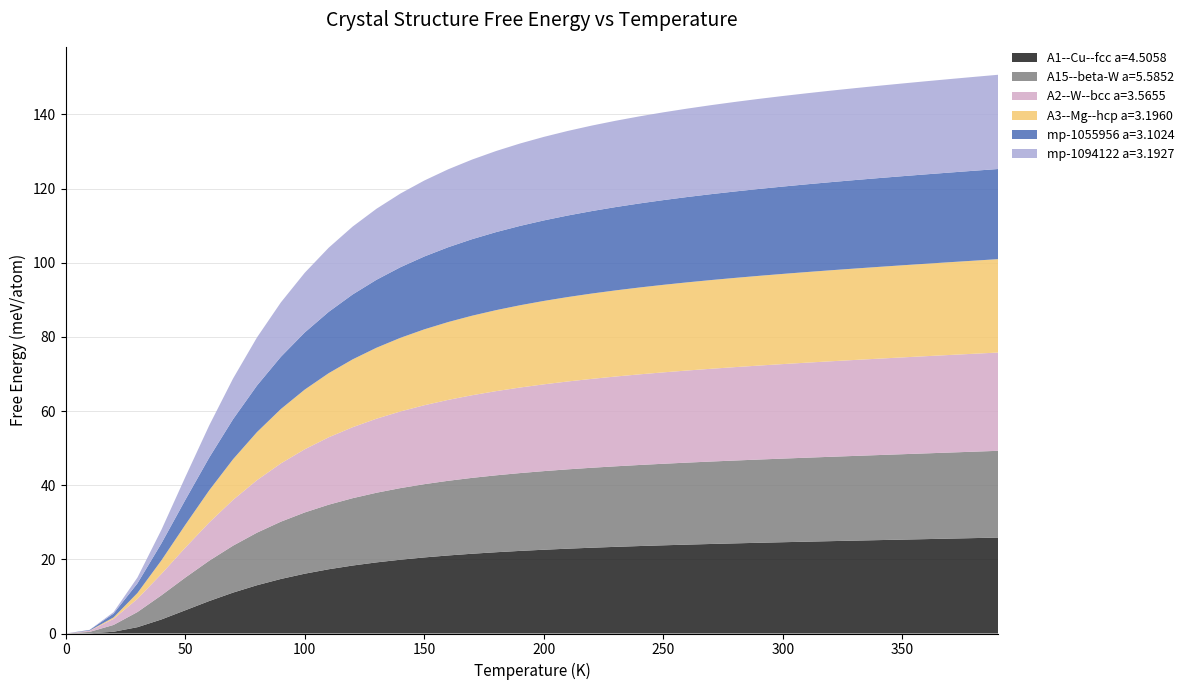

Reading left to right, what are all the values shown in this chart?

A1--Cu--fcc a=4.5058: 0.0	0.1	0.5	1.7	3.8	6.3	8.8	11.0	13.0	14.7	16.1	17.3	18.3	19.2	19.9	20.5	21.1	21.5	21.9	22.3	22.6	22.9	23.1	23.4	23.6	23.8	24.0	24.2	24.3	24.5	24.6	24.8	24.9	25.1	25.2	25.3	25.5	25.6	25.7	25.9
A15--beta-W a=5.5852: 0.0	0.4	1.8	4.1	6.5	8.8	10.9	12.7	14.2	15.5	16.5	17.4	18.2	18.8	19.3	19.8	20.1	20.5	20.7	21.0	21.2	21.4	21.6	21.7	21.9	22.0	22.1	22.2	22.3	22.5	22.6	22.7	22.8	22.8	22.9	23.0	23.1	23.2	23.3	23.4
A2--W--bcc a=3.5655: 0.0	0.3	1.6	3.6	5.8	8.1	10.3	12.4	14.2	15.7	17.0	18.2	19.1	20.0	20.7	21.3	21.8	22.3	22.7	23.1	23.4	23.7	24.0	24.2	24.4	24.7	24.8	25.0	25.2	25.3	25.5	25.6	25.8	25.9	26.0	26.1	26.2	26.3	26.4	26.5
A3--Mg--hcp a=3.1960: 0.0	0.0	0.4	1.6	3.7	6.2	8.7	11.0	13.0	14.7	16.1	17.3	18.3	19.1	19.9	20.5	21.0	21.5	21.8	22.2	22.5	22.8	23.0	23.2	23.4	23.6	23.8	23.9	24.1	24.2	24.3	24.4	24.6	24.7	24.8	24.8	24.9	25.0	25.1	25.2
mp-1055956 a=3.1024: 0.0	0.2	1.0	2.6	4.6	6.7	8.8	10.8	12.6	14.1	15.4	16.5	17.5	18.3	19.0	19.7	20.2	20.6	21.0	21.4	21.7	22.0	22.2	22.5	22.7	22.9	23.0	23.2	23.3	23.4	23.6	23.7	23.8	23.9	24.0	24.0	24.1	24.2	24.3	24.3
mp-1094122 a=3.1927: 0.0	0.0	0.4	1.6	3.7	6.2	8.7	11.0	13.0	14.7	16.1	17.3	18.3	19.2	19.9	20.5	21.0	21.5	21.9	22.2	22.5	22.8	23.1	23.3	23.5	23.7	23.8	24.0	24.2	24.3	24.4	24.6	24.7	24.8	24.9	25.0	25.1	25.2	25.3	25.4